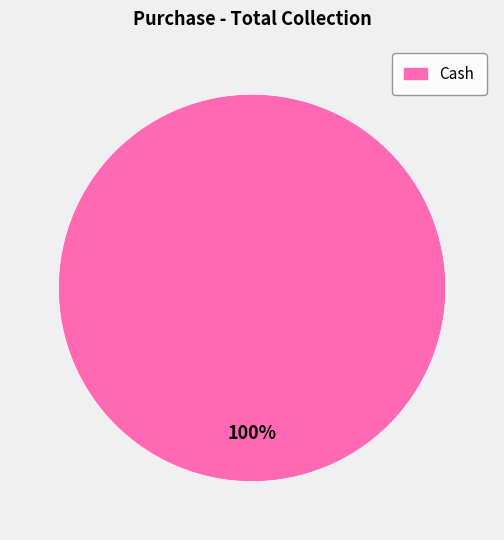

Is there a majority slice in this chart?

Yes